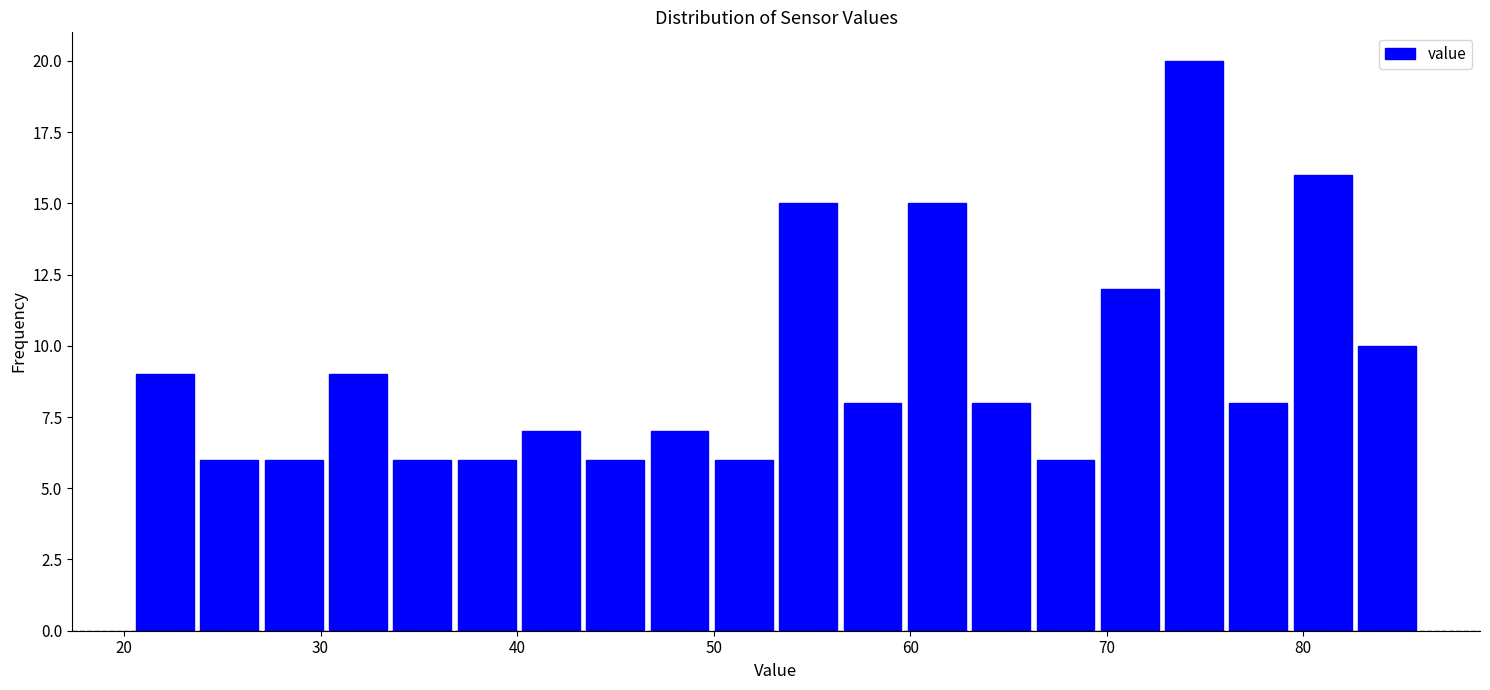

Around what value on the x-axis is the tallest bar? Give the approximate position of its centre, as read against the axis.

74